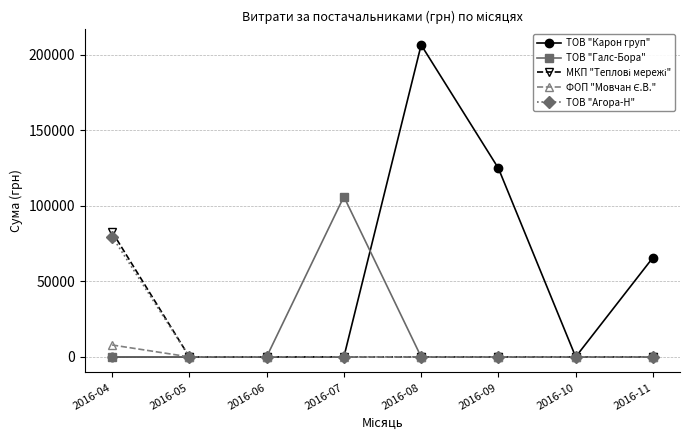

What is the total value across all series at 2016-08?

206631.6